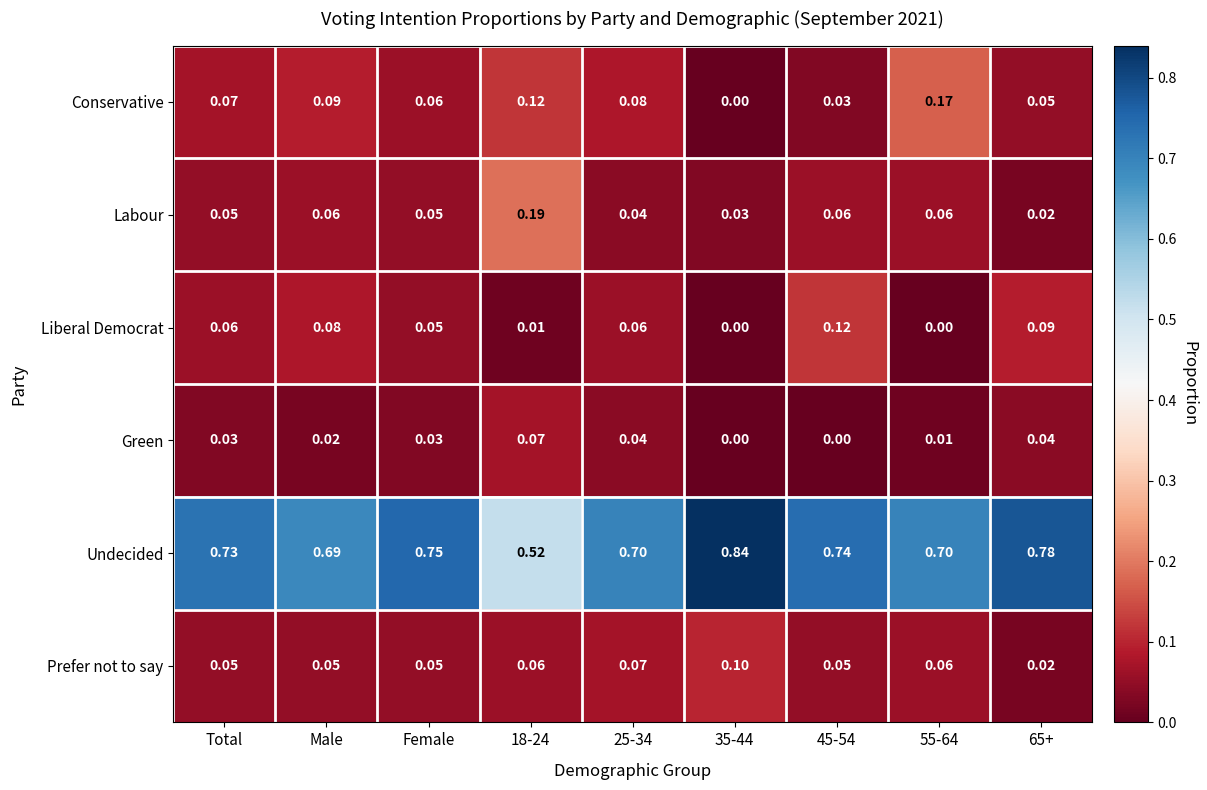

Which series has the widest spread of values?

Undecided